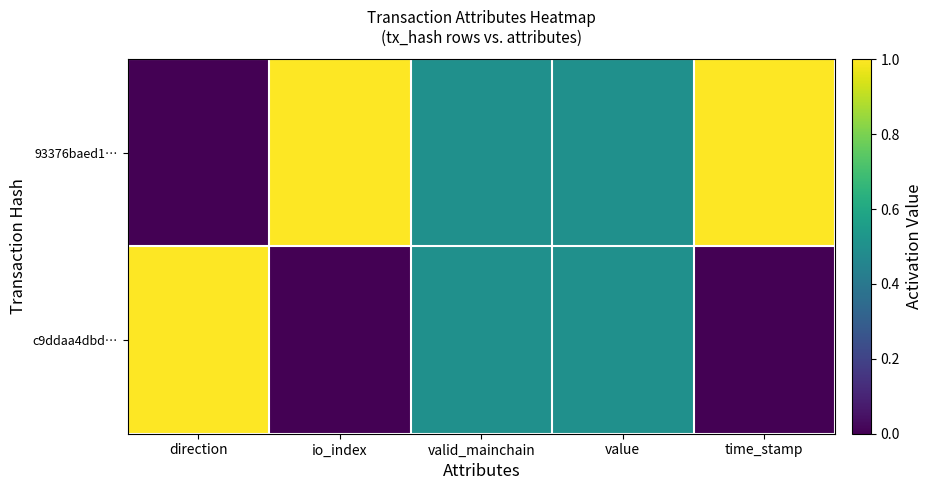

Which has a higher value, io_index or time_stamp?

io_index